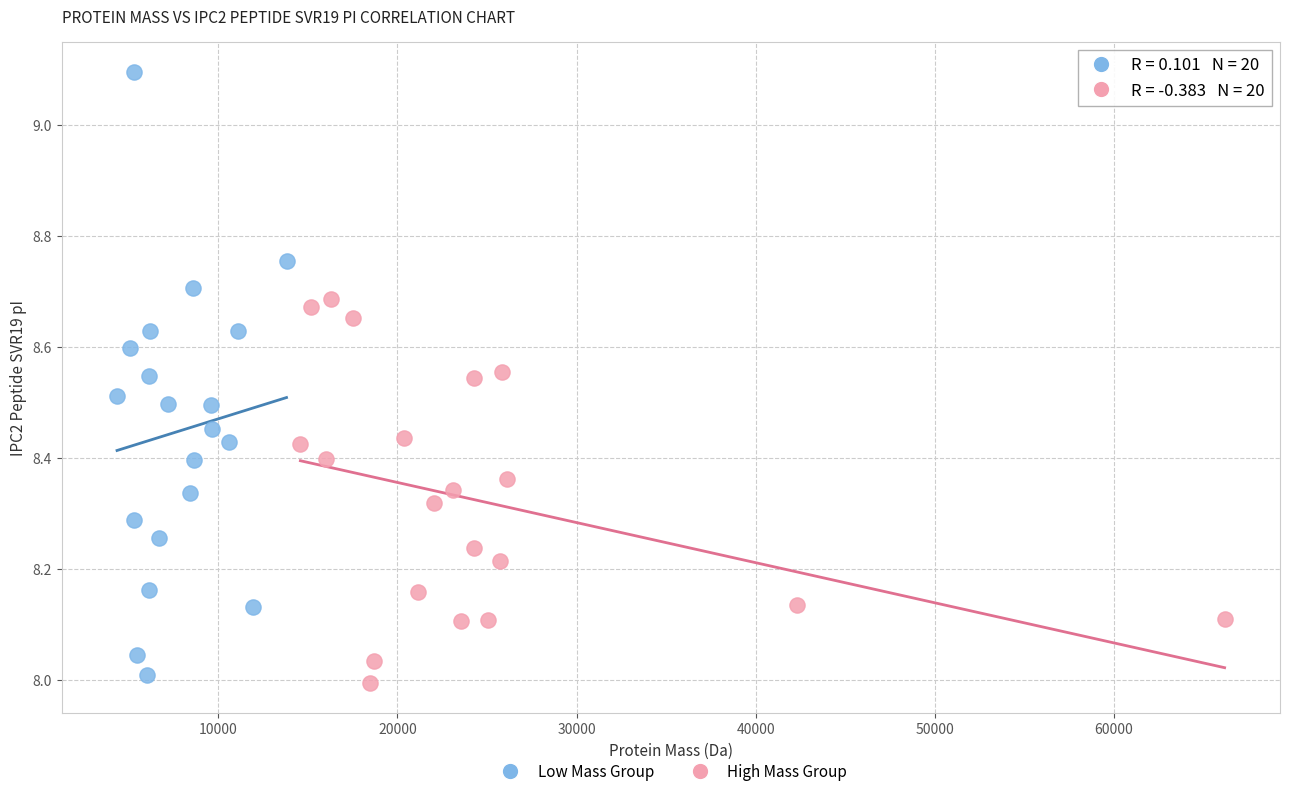

Which series contains the lowest Y value?

High Mass Group